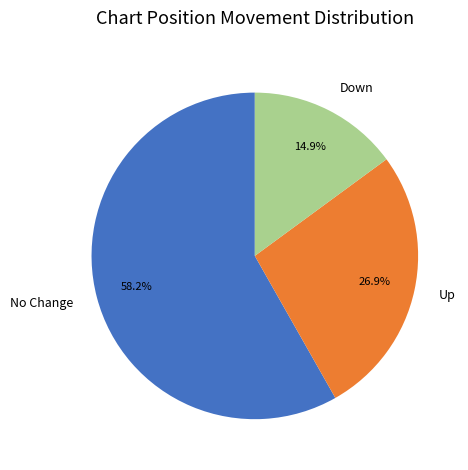

Which category has the smallest portion of the pie?

Down